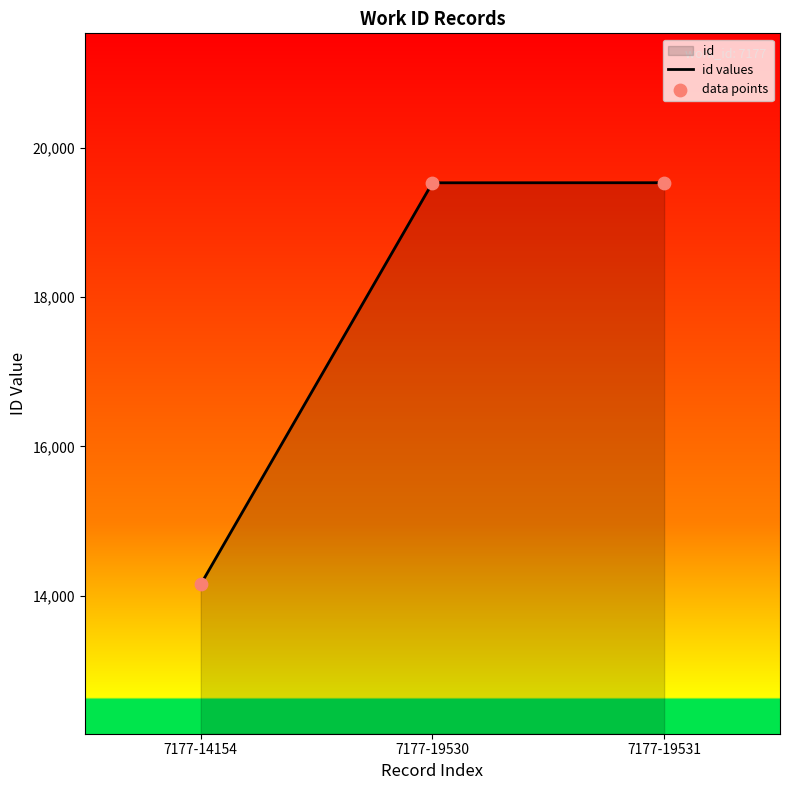

What is the total value across all series at 7177-19531?

39062